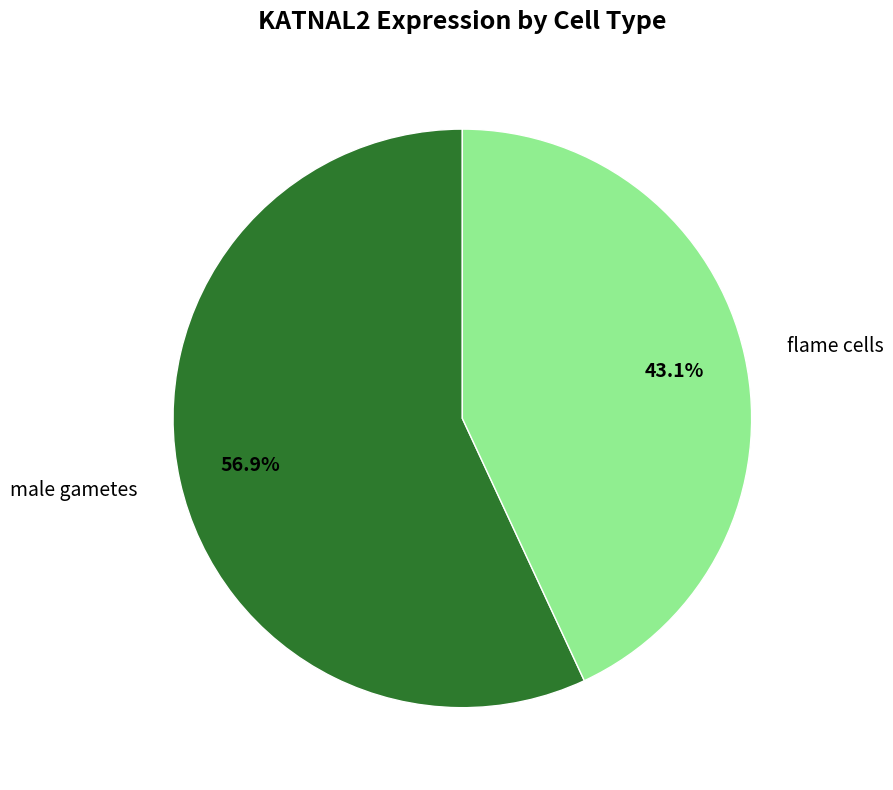

How many segments does this pie chart have?

2